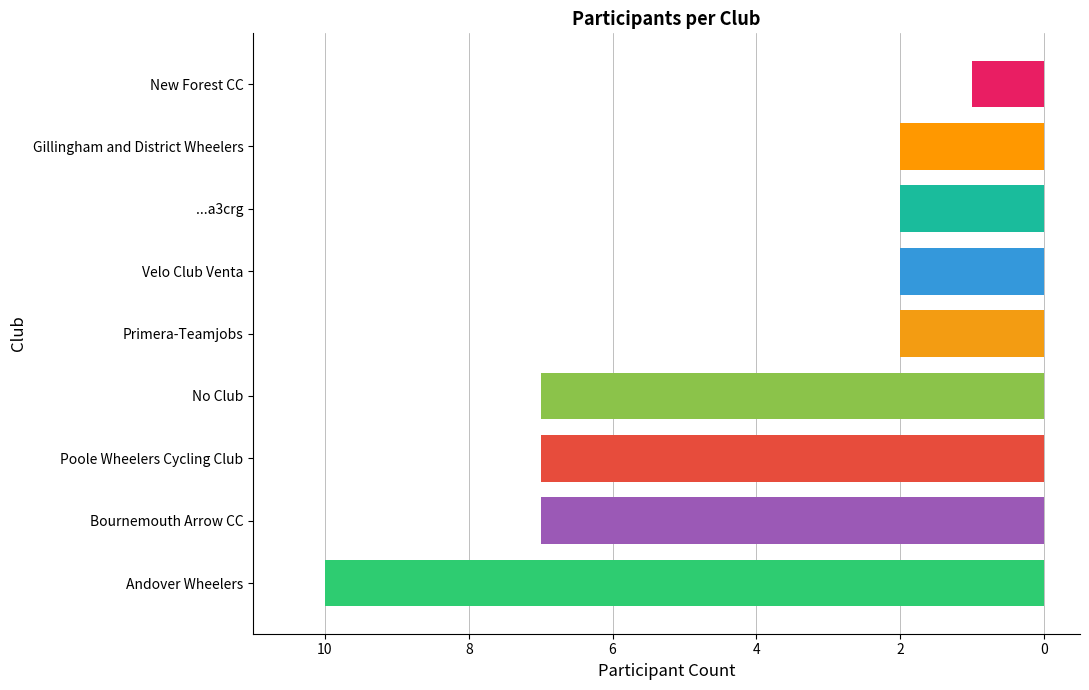

What is the minimum value shown in the chart?

1